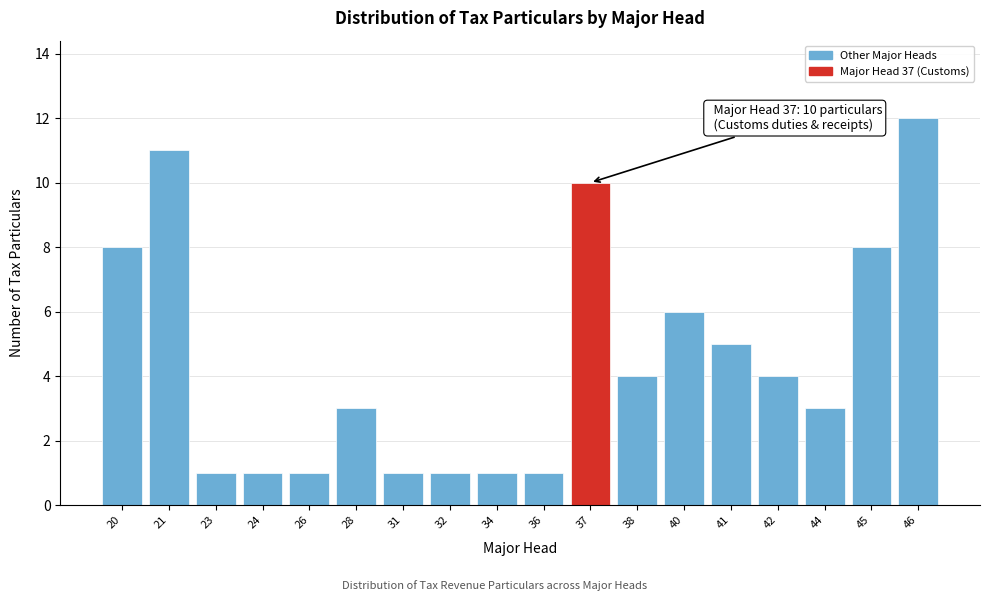

Reading left to right, list all the values displayed in this chart.

20=8	21=11	23=1	24=1	26=1	28=3	31=1	32=1	34=1	36=1	37=10	38=4	40=6	41=5	42=4	44=3	45=8	46=12